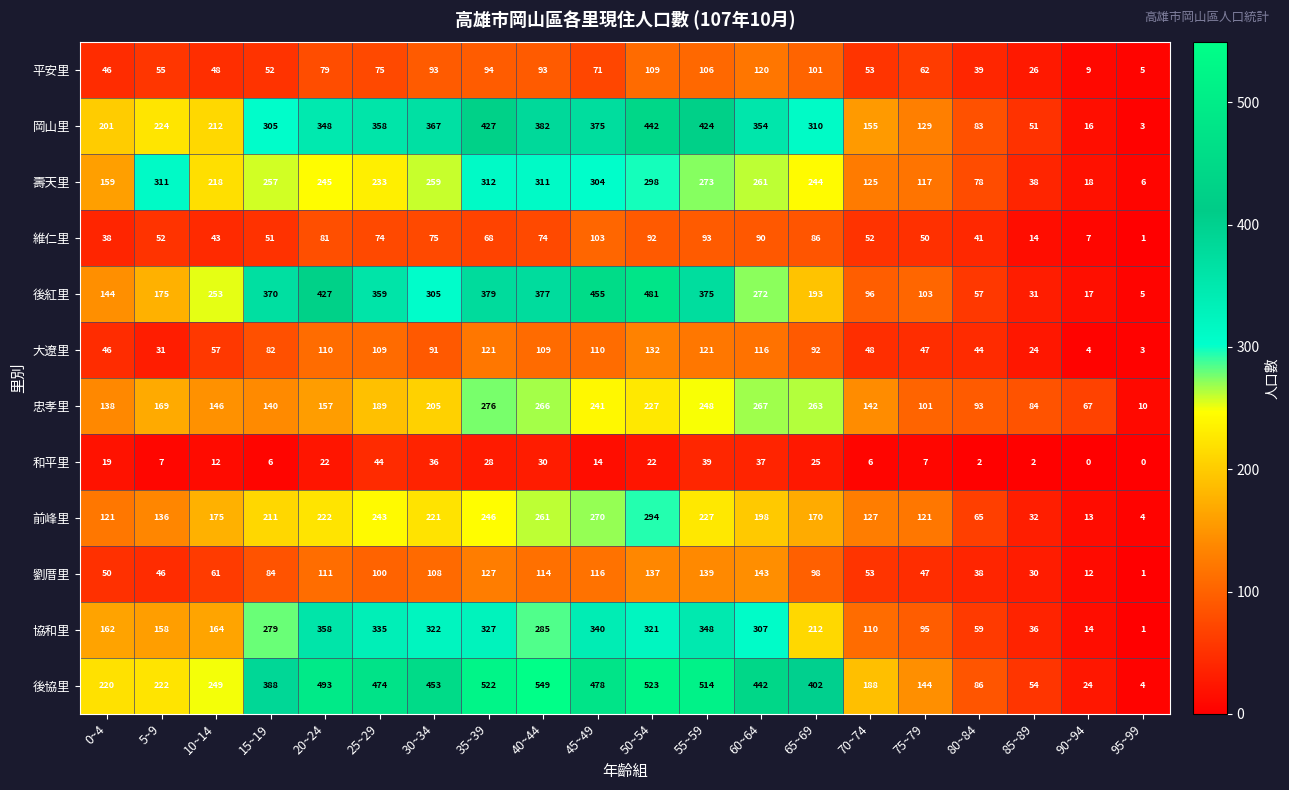

What is the greatest value displayed?

549